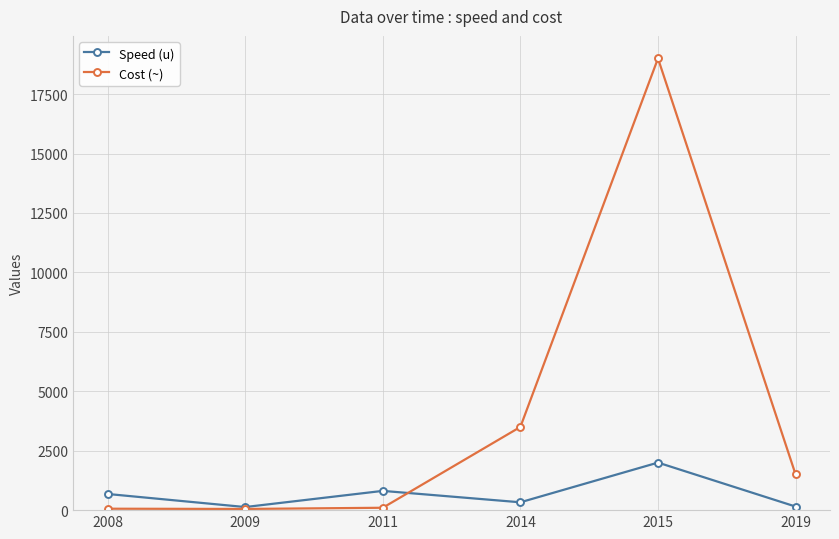

Rank the series at 2015 from highest to lowest value.

Cost (~), Speed (u)